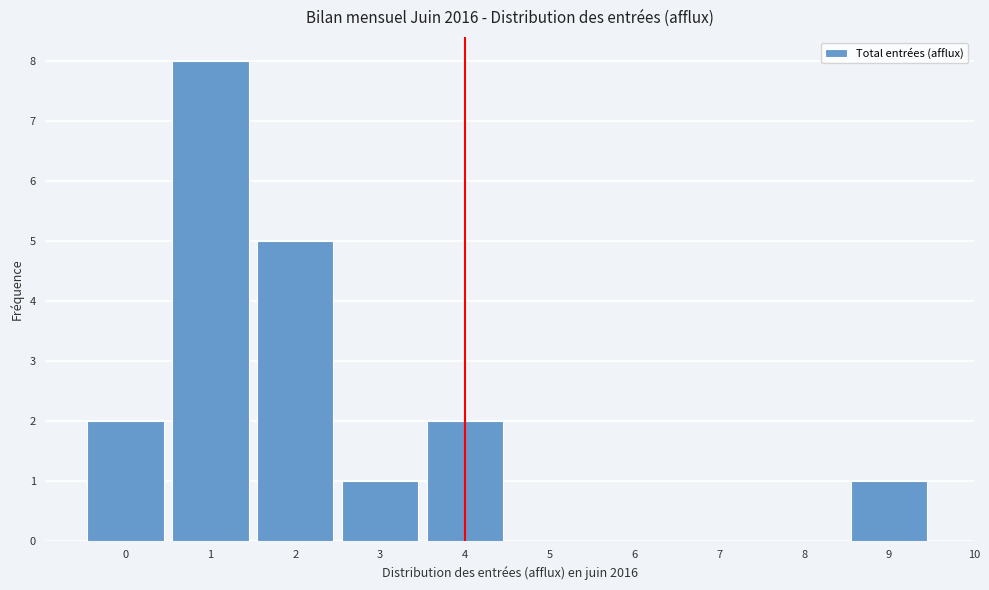

Over which range of the x-axis is the bar tallest?

0.5 to 1.5